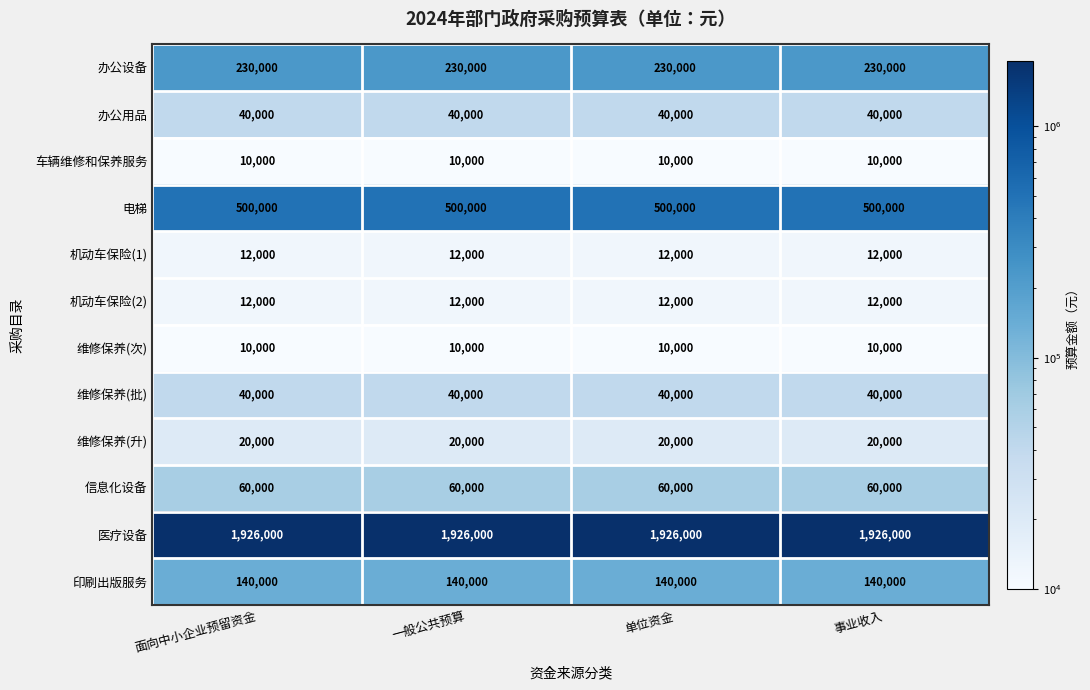

What is the average value of the 印刷出版服务 series?

140000